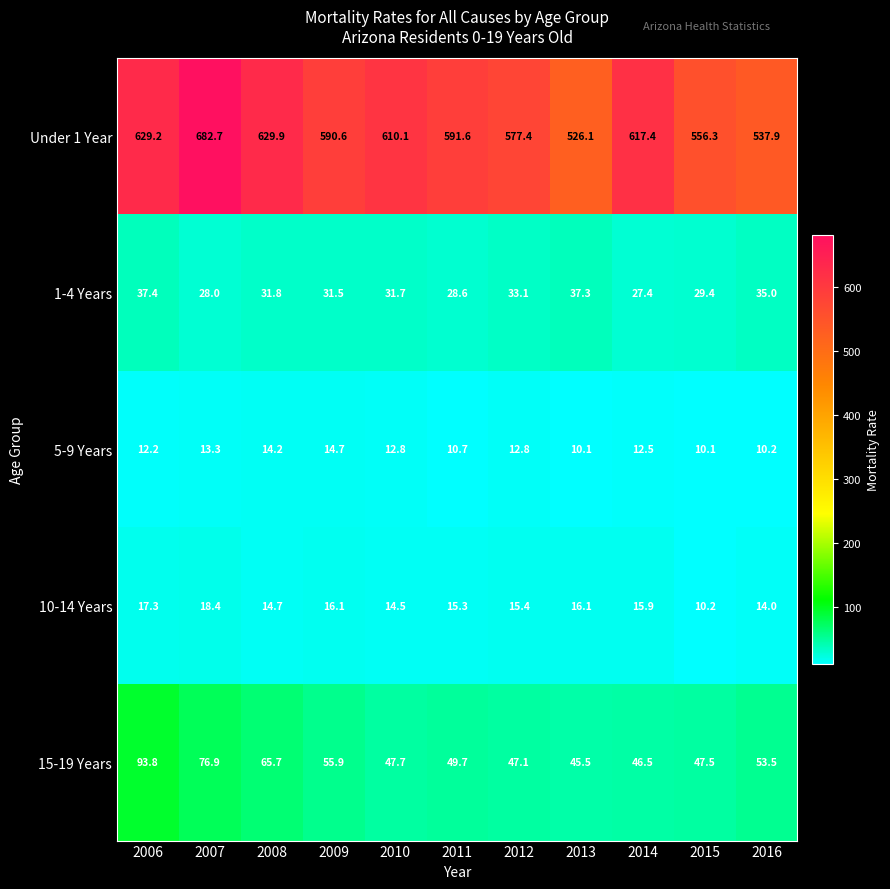

What is the difference between the maximum and minimum values in the 10-14 Years series?

8.2